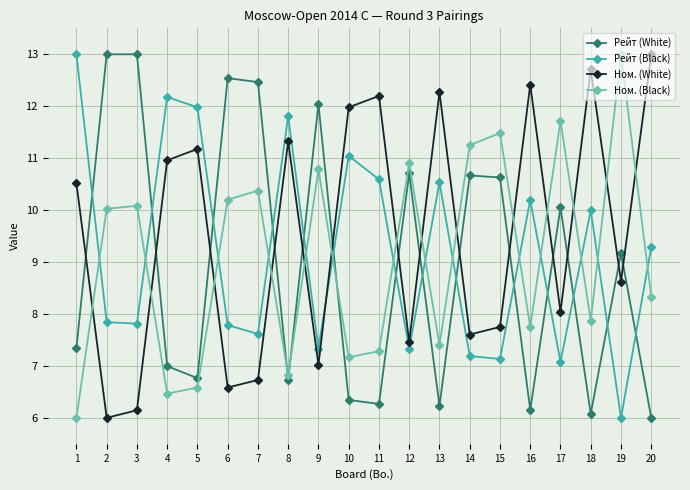

What is the difference between the maximum and second lowest values in the Ном. (White) series?

6.9